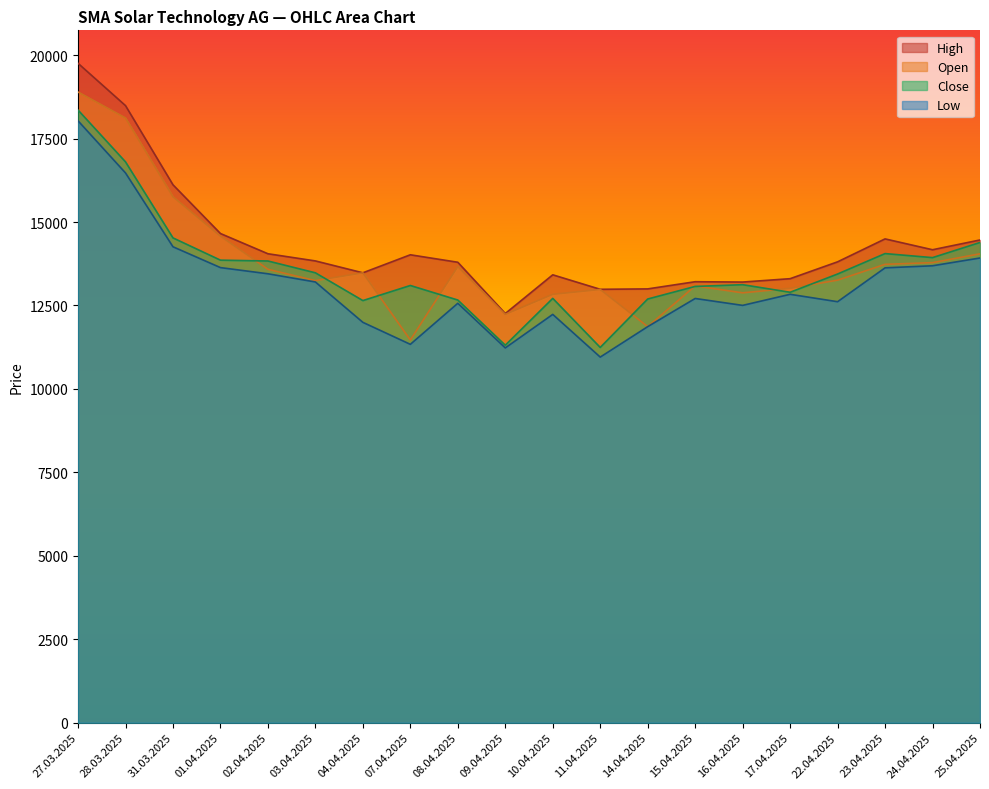

Where is the first local minimum for Low?

07.04.2025